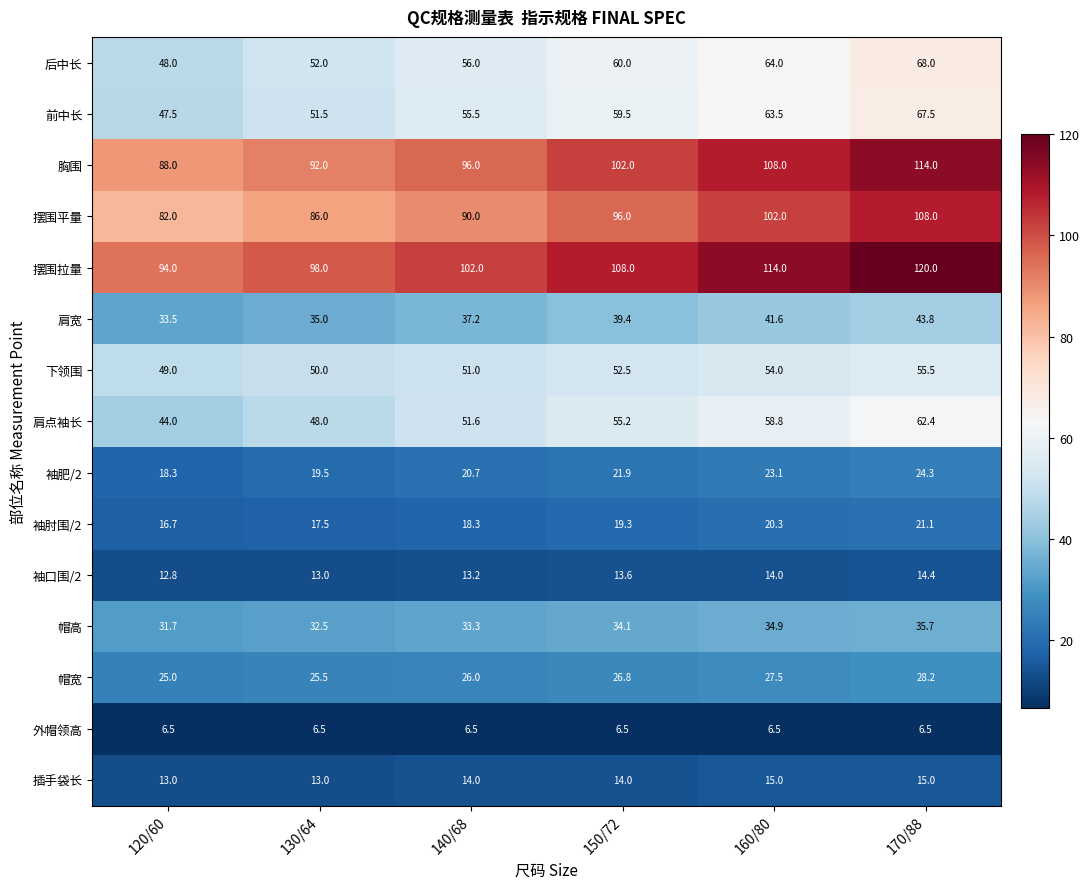

What is the difference between the maximum and minimum values in the 肩宽 series?

10.3